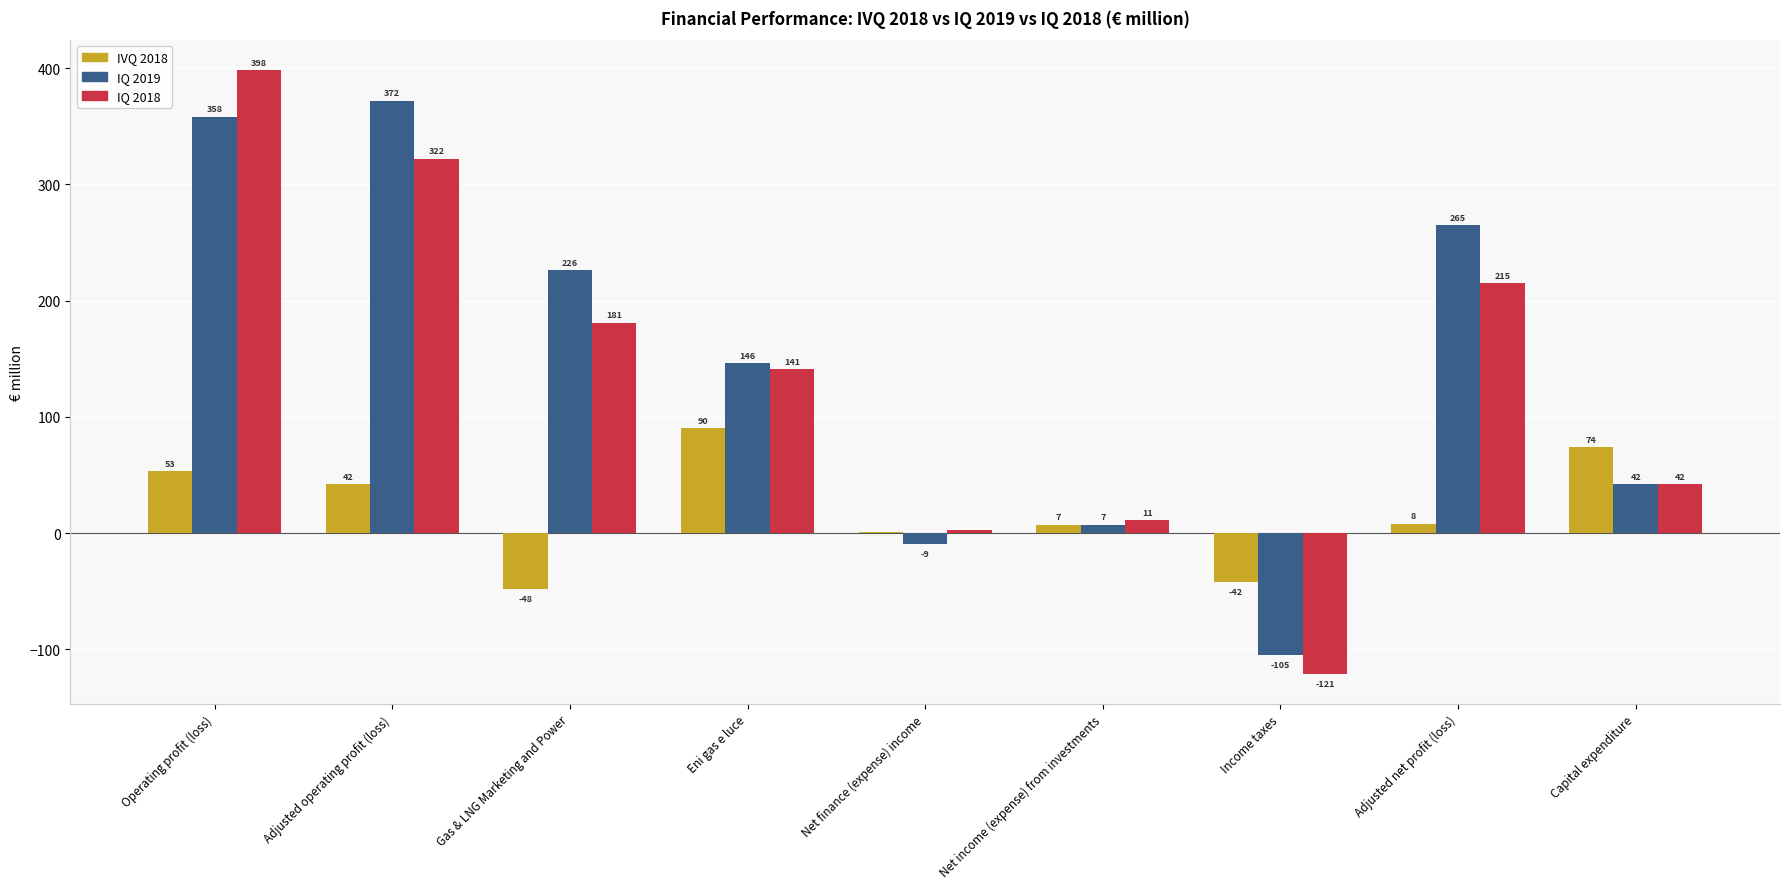

Which series has the largest total across all categories?

IQ 2019